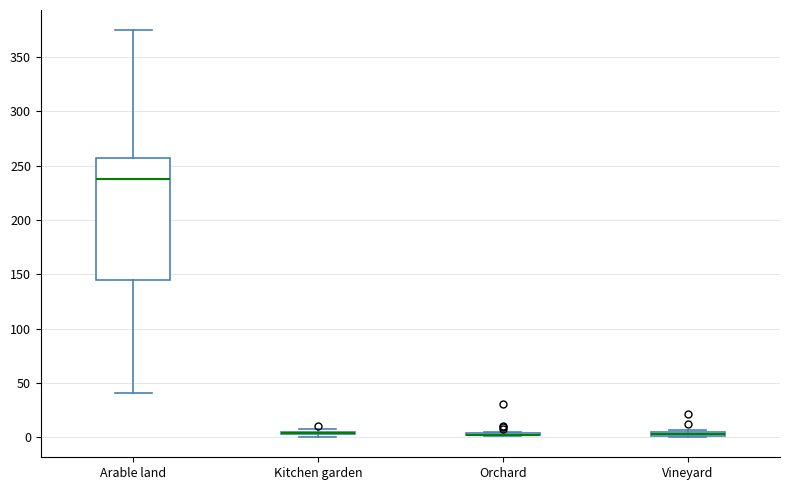

Comparing the boxes themselves (not the whiskers), which one is the tallest?

Arable land